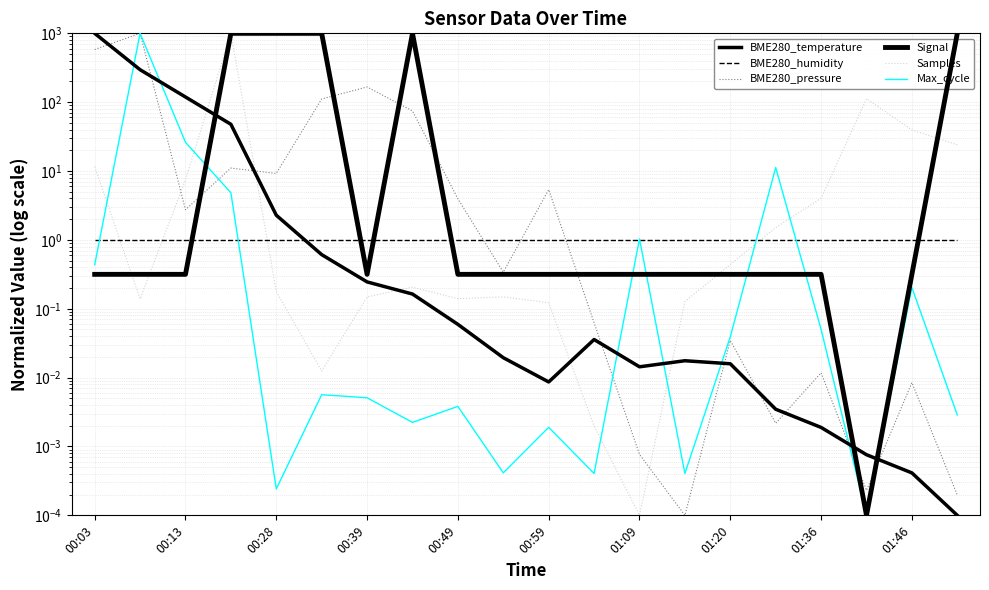

How many data points does each series have?

20